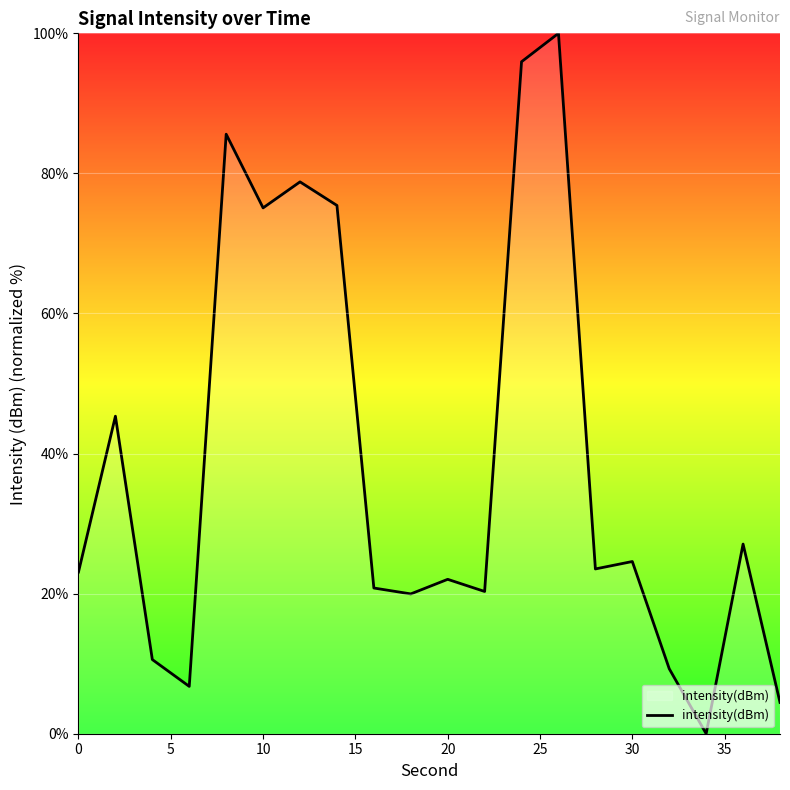

What is the greatest value displayed?

100.0